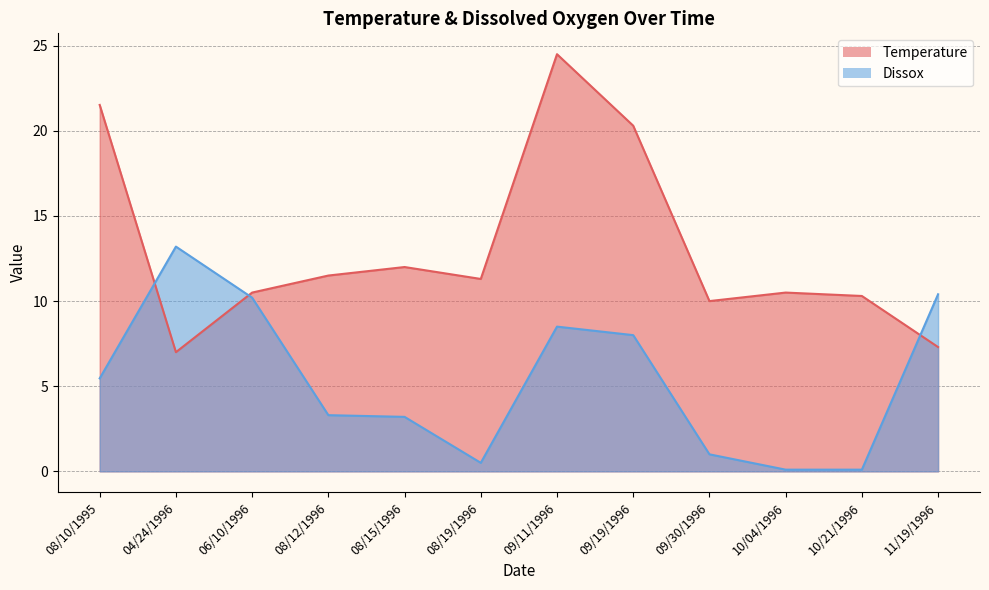

What position from the right is 08/10/1995?

12